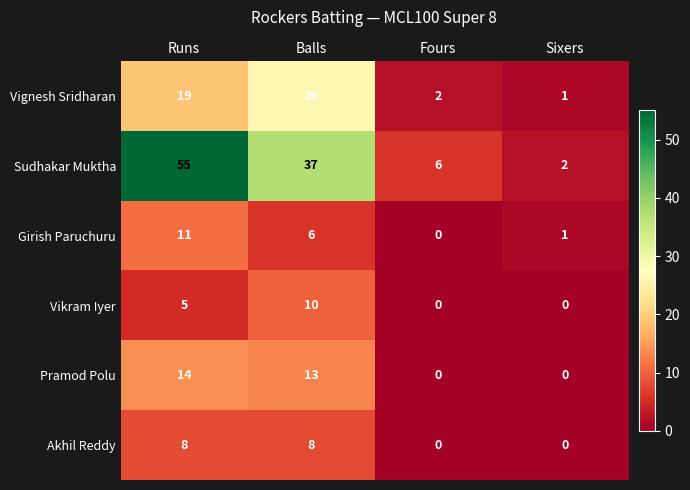

Reading right to left, list all the values displayed in this chart.

Vignesh Sridharan: Sixers=1	Fours=2	Balls=26	Runs=19
Sudhakar Muktha: Sixers=2	Fours=6	Balls=37	Runs=55
Girish Paruchuru: Sixers=1	Fours=0	Balls=6	Runs=11
Vikram Iyer: Sixers=0	Fours=0	Balls=10	Runs=5
Pramod Polu: Sixers=0	Fours=0	Balls=13	Runs=14
Akhil Reddy: Sixers=0	Fours=0	Balls=8	Runs=8